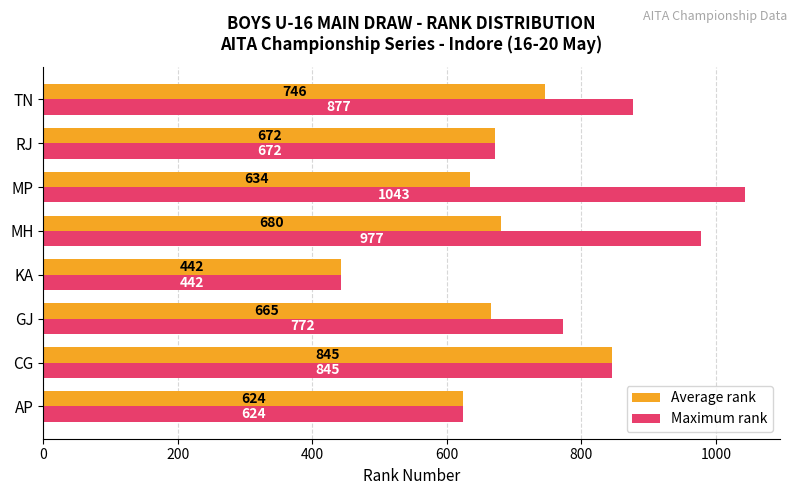

Which series has the widest spread of values?

Maximum rank